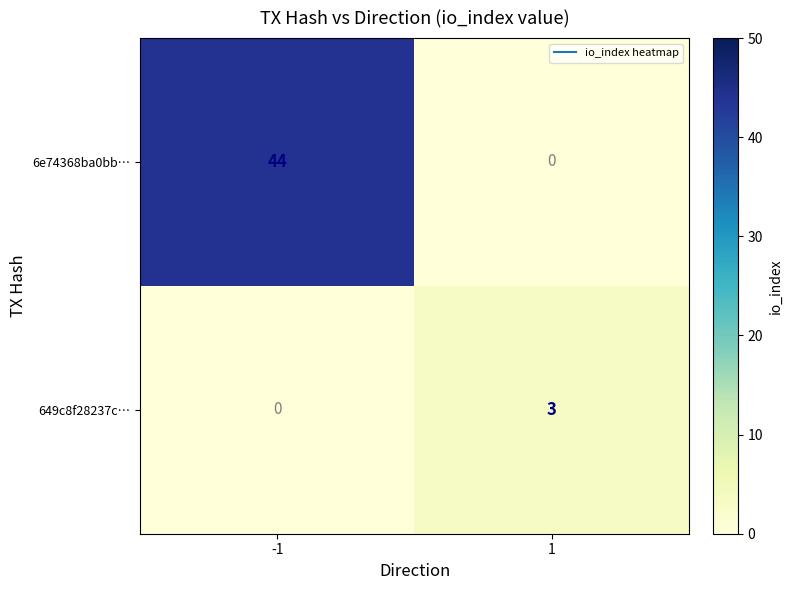

What is the spread (max minus min) of values at -1?

44